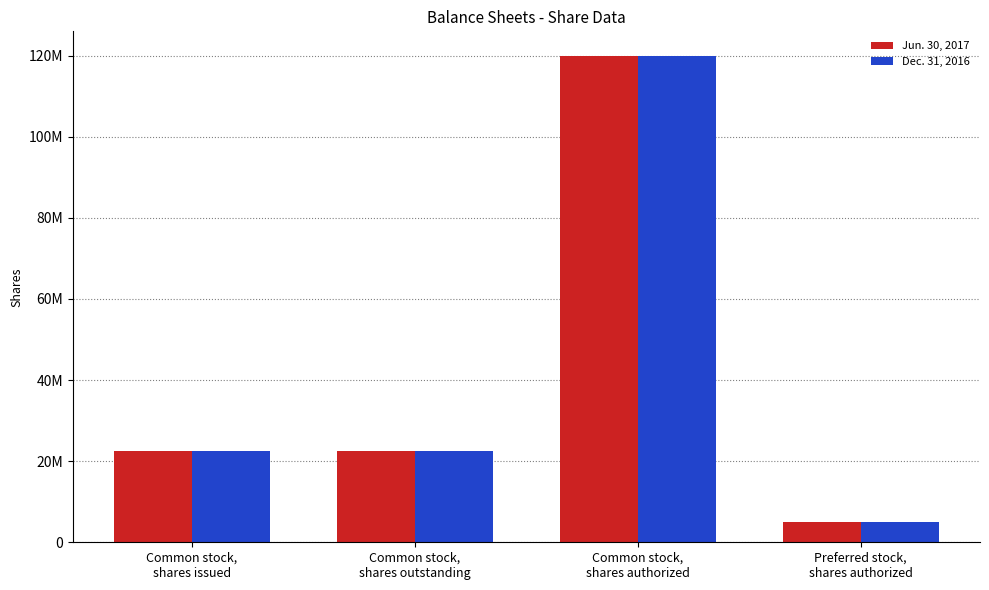

What are all the series names shown in the legend?

Jun. 30, 2017, Dec. 31, 2016